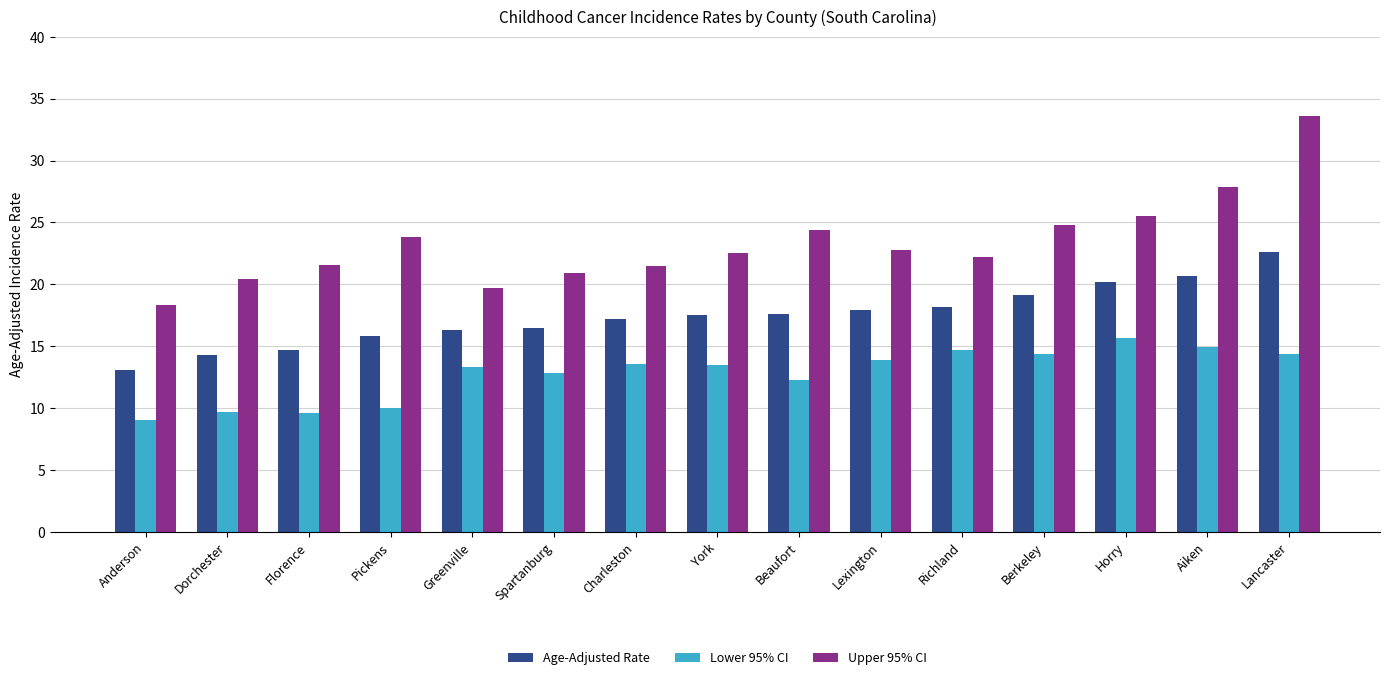

The value of Age-Adjusted Rate at Richland is 12.5. True or false?

False